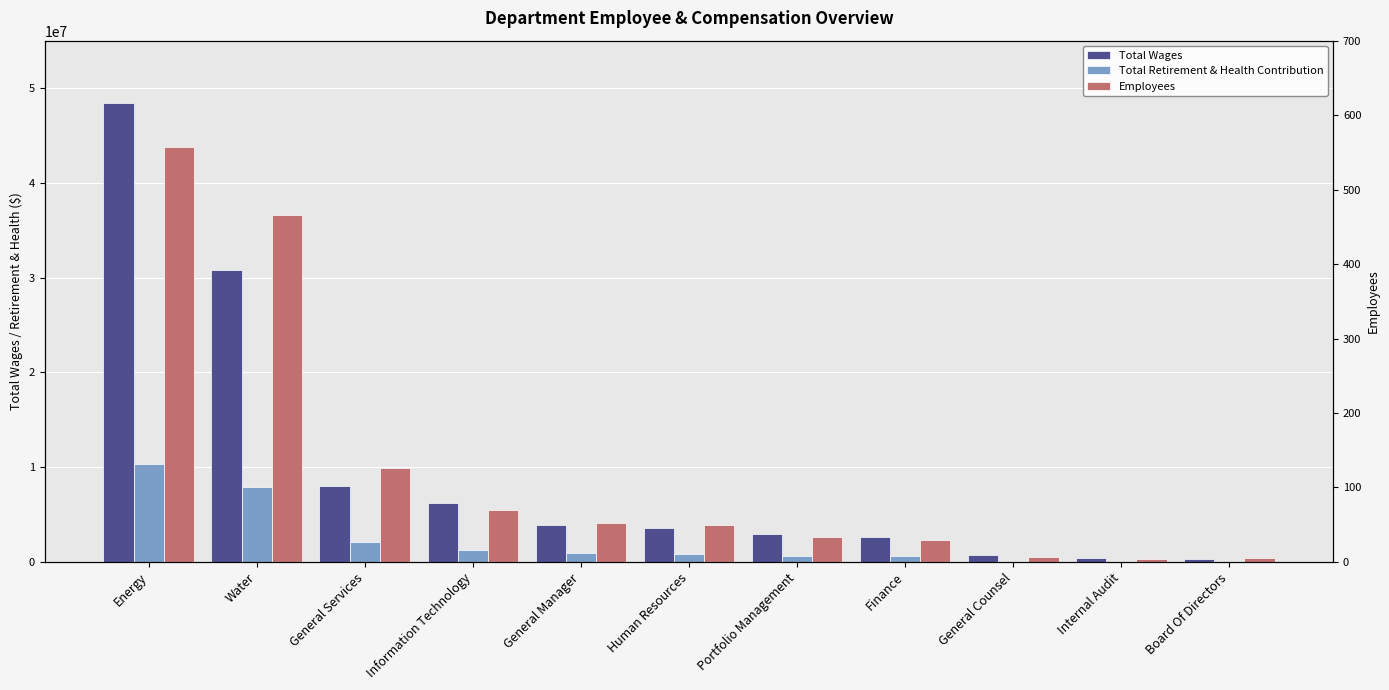

What is the greatest value displayed?

48441784